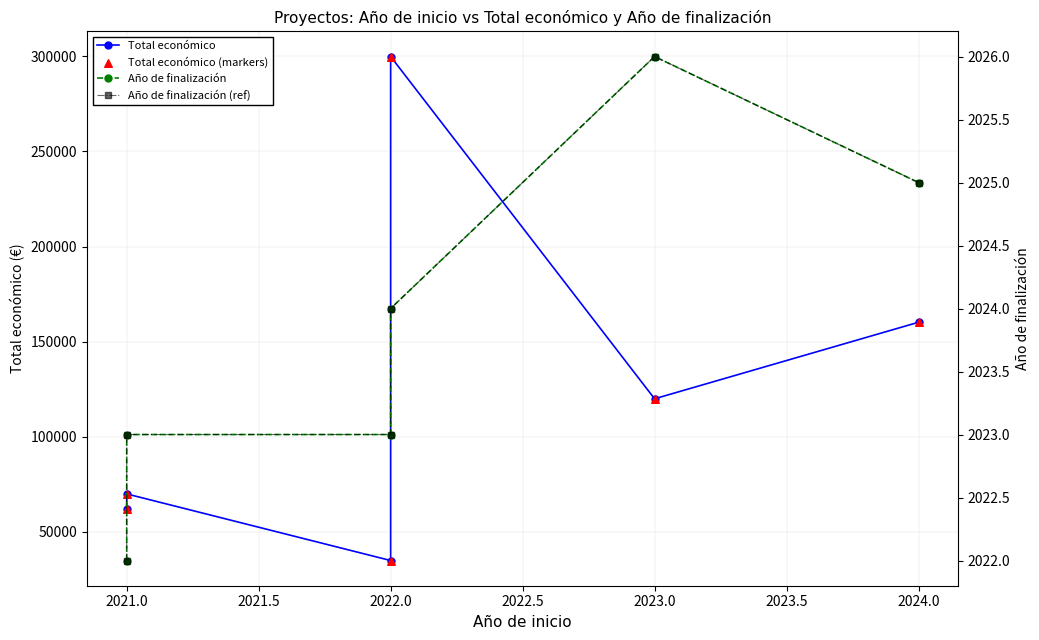

Which series reaches the minimum Y coordinate?

Año de finalización